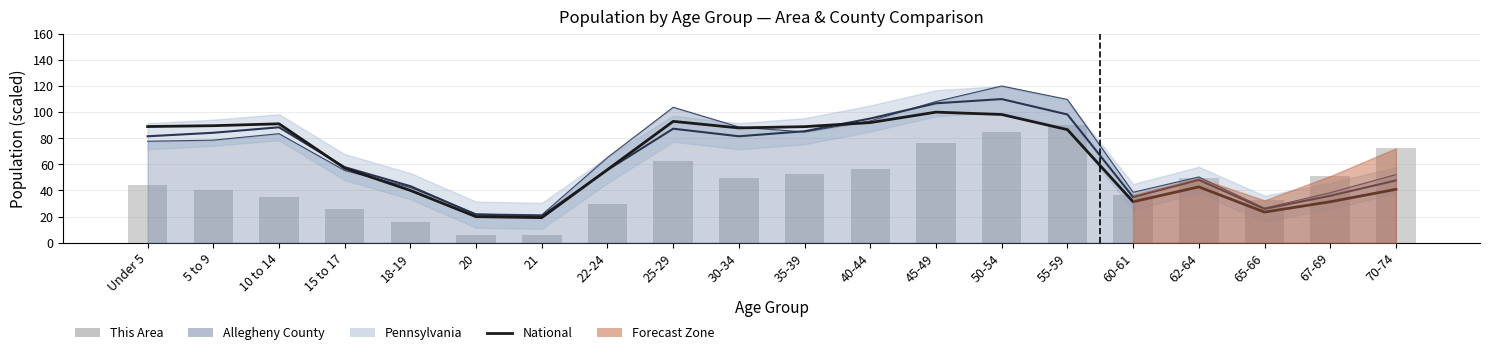

What is the approximate value of National at 20?

19.9